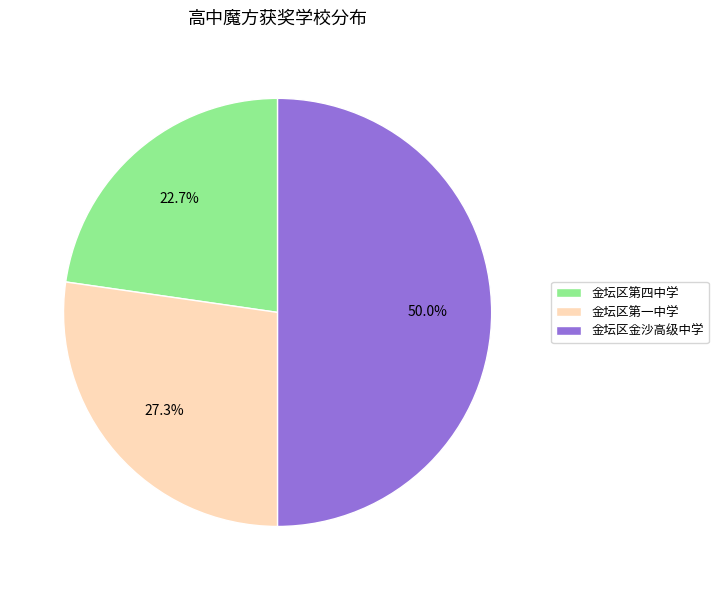

Approximately how many times larger is the value at 金坛区第一中学 compared to 金坛区金沙高级中学?

0.5